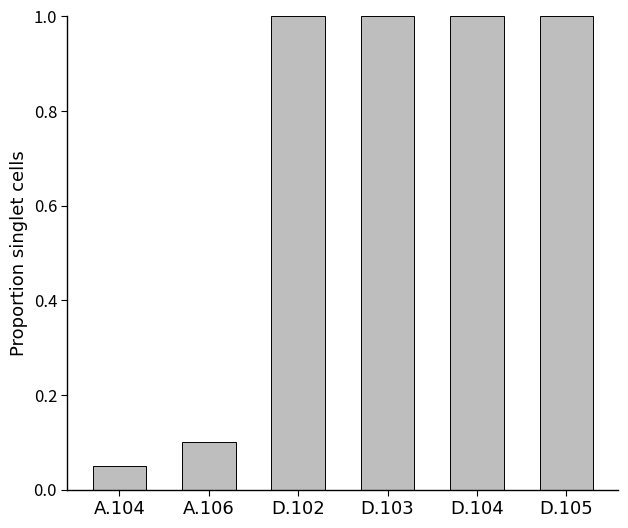

What is the value of the 4th bar from the left?

1.0